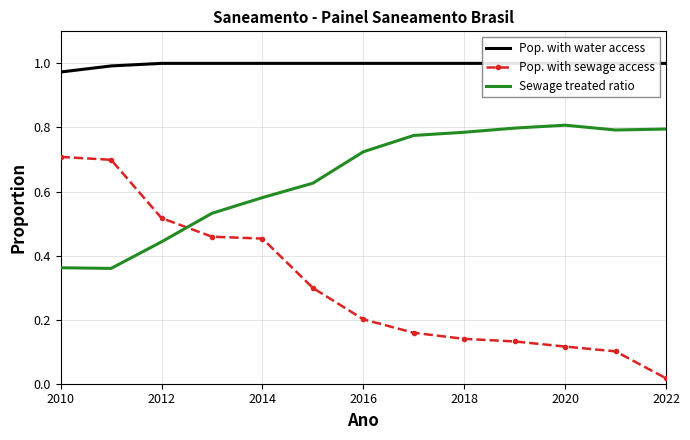

What is the spread (max minus min) of values at 2010?

0.6